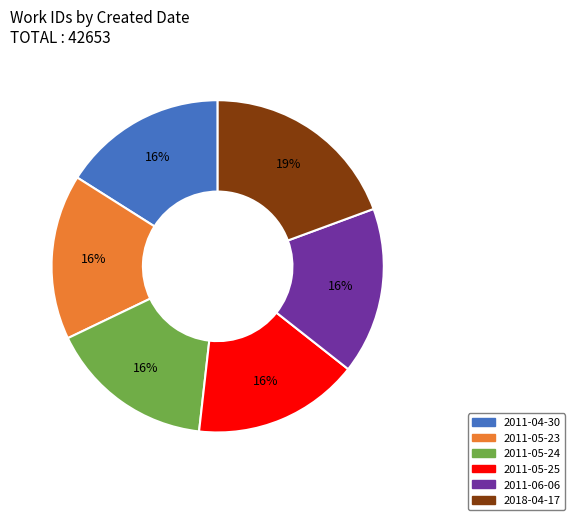

Which slice is the largest?

2018-04-17